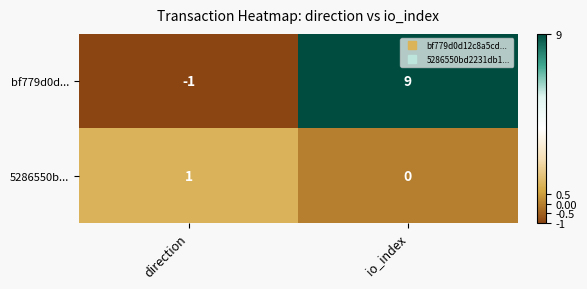

How many data points does each series have?

2